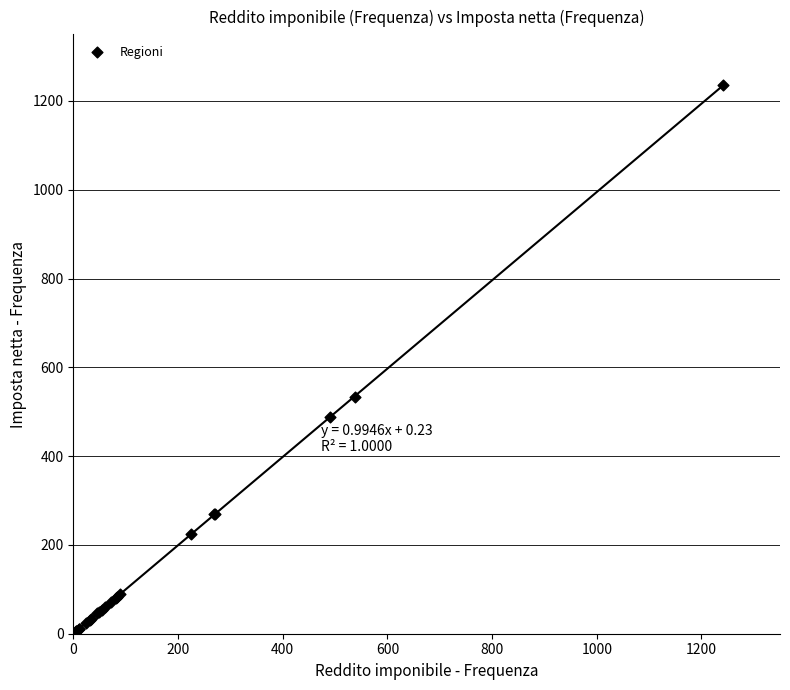

What Y value in the scatter plot is closest to 620?

533